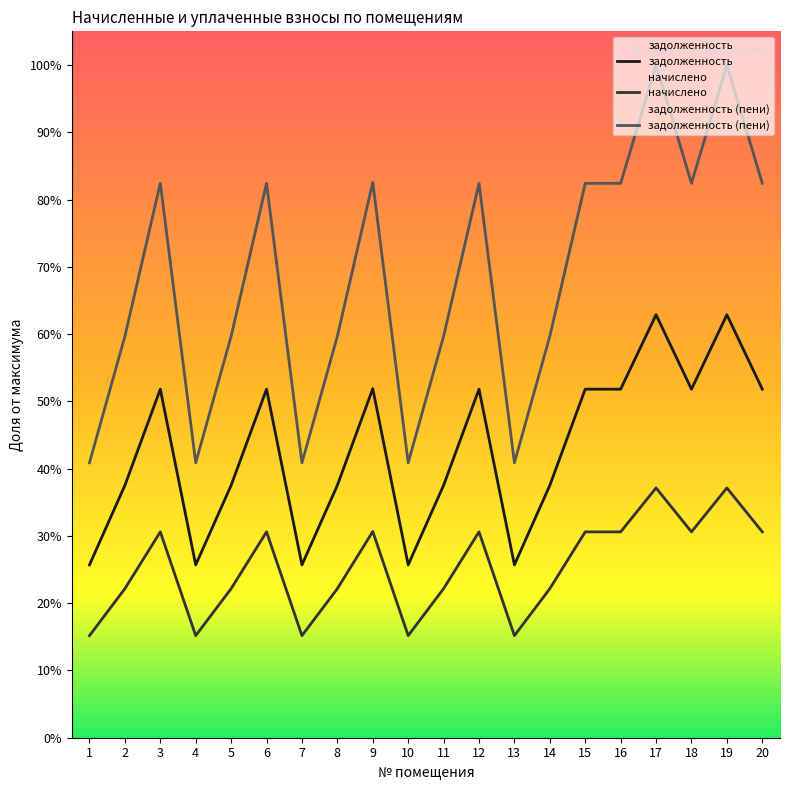

True or false: задолженность (пени) has a value of 0.2 at 2.

False